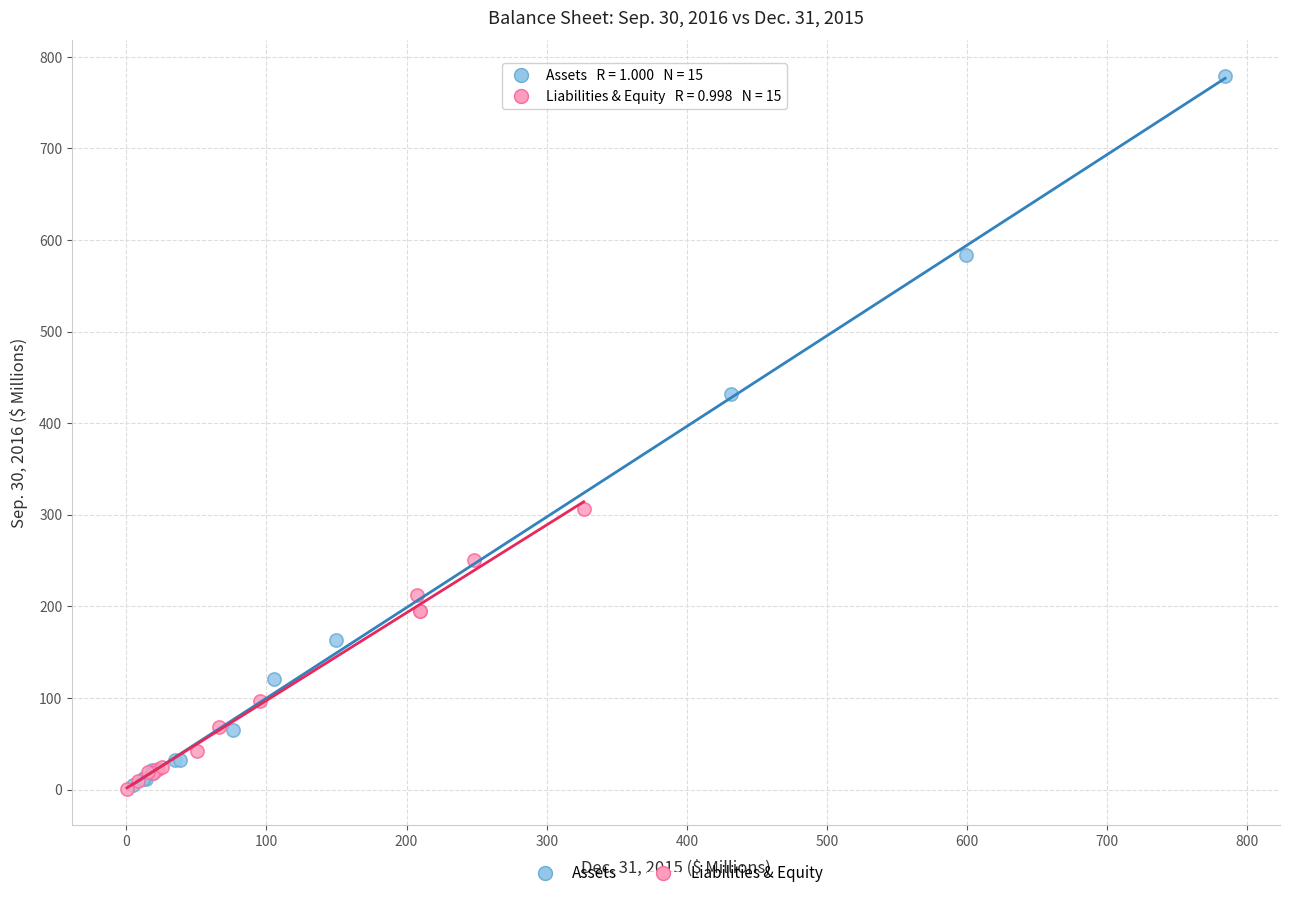

Which series has the widest spread of Y values?

Assets